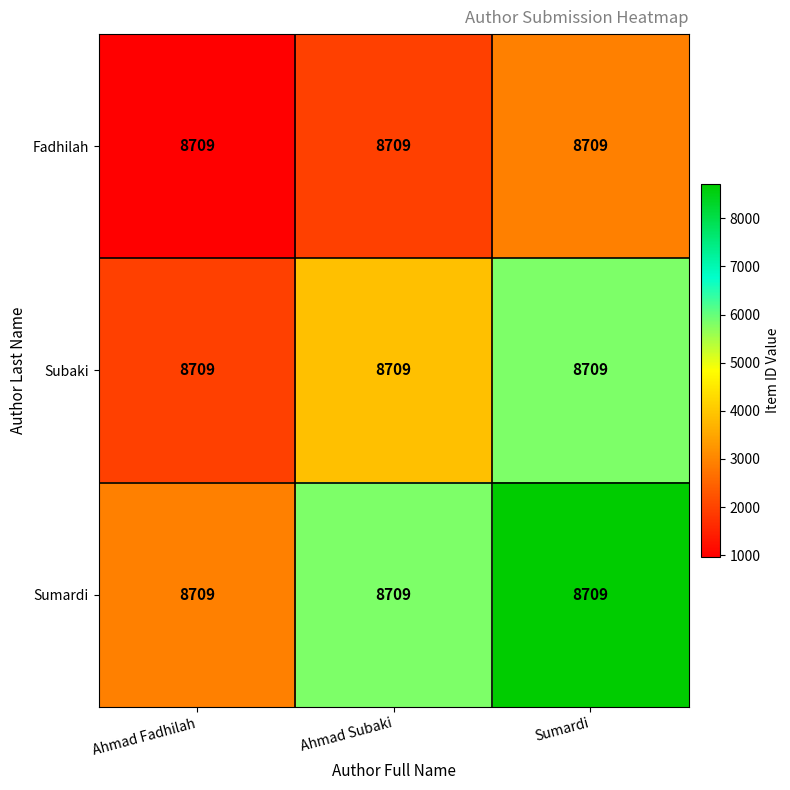

What is the approximate value of Fadhilah at Sumardi?

2903.0